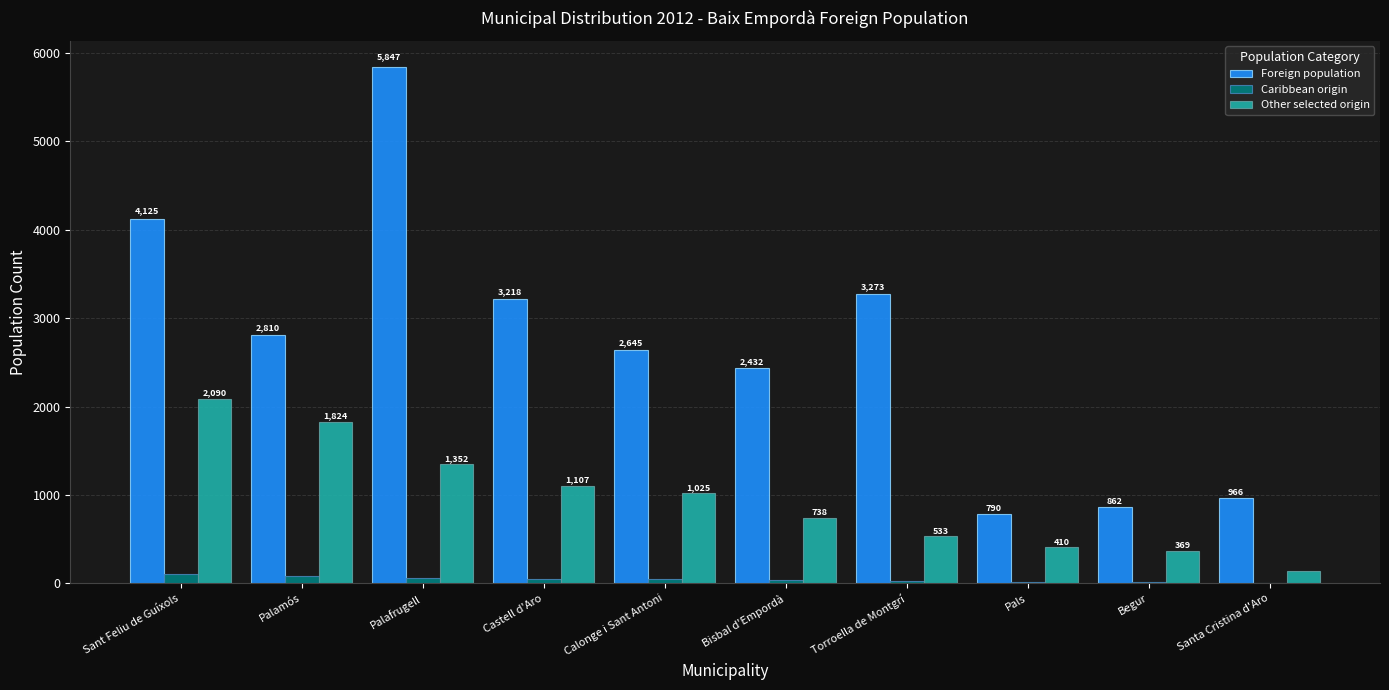

The Other selected origin series shows 512 at Calonge i Sant Antoni. True or false?

False